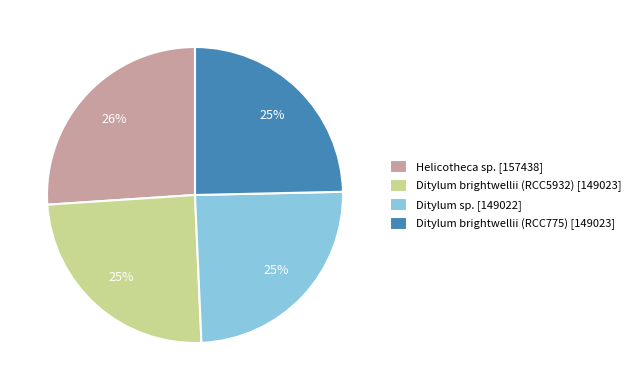

Approximately how many times larger is the value at Ditylum sp. compared to Ditylum brightwellii (RCC775)?

1.0